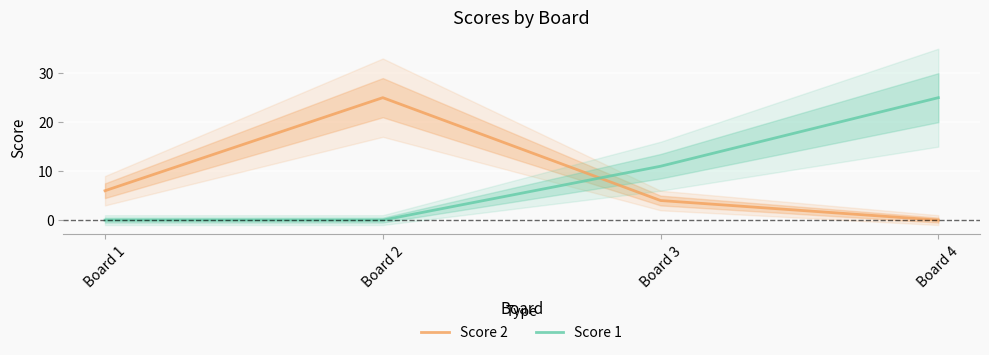

How many data points in Score 1 are less than 11?

2